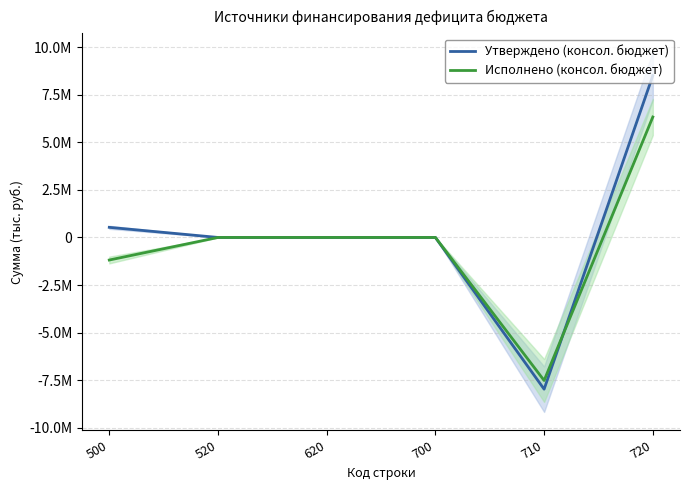

At which category does the chart reach its peak across all series?

720